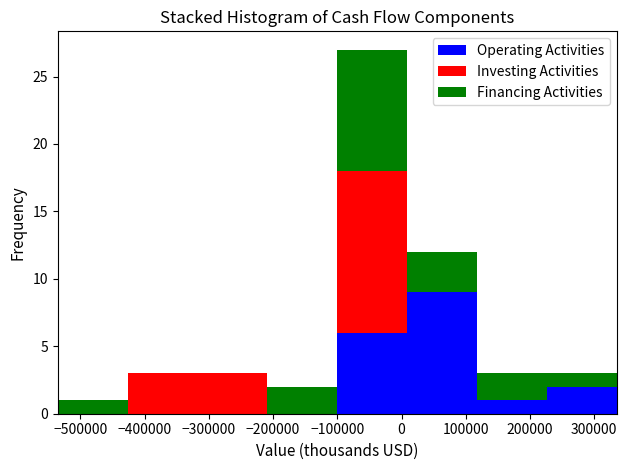

What is the total height of the stacked bar covering 10000 to 120000 on the x-axis? Neither the bar edges nor the heights are printed on the chart, so give them approximately, as read against the axes.

12